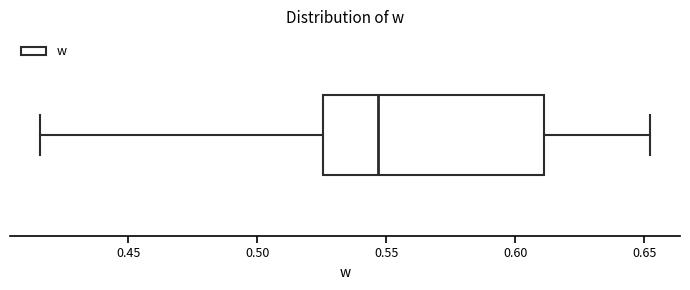

Where does the median line of the box sit on the x-axis? The values are not printed on the chart, so give them approximately, as read against the axis.

0.545